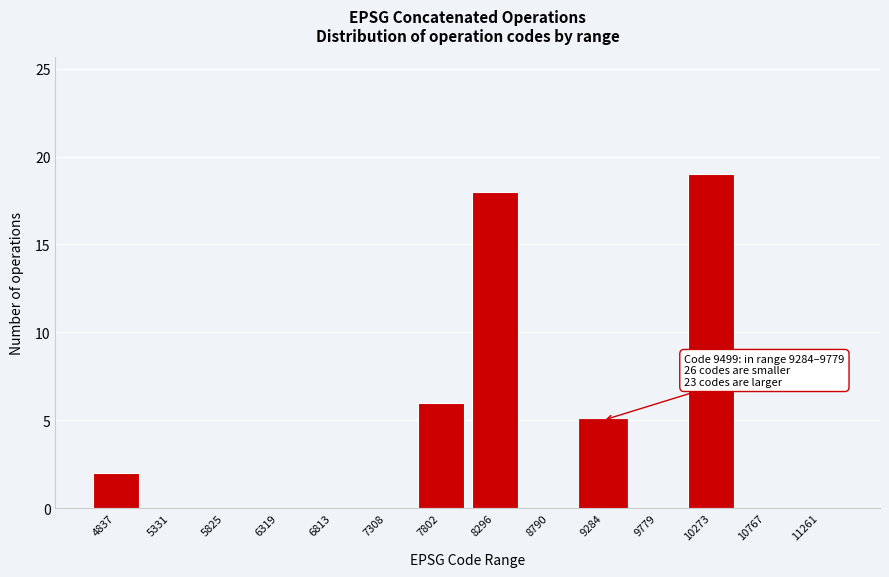

Reading left to right, transcribe all the data shown in this chart.

4837=2	5331=0	5825=0	6319=0	6813=0	7308=0	7802=6	8296=18	8790=0	9284=5	9779=0	10273=19	10767=0	11261=0